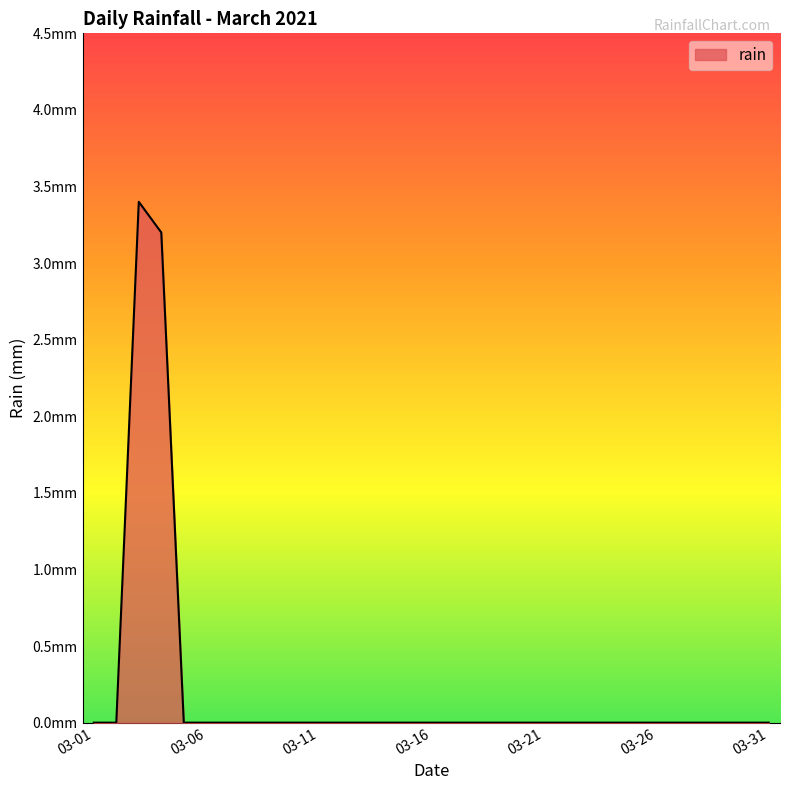

Does the chart display data point markers on the line(s)?

No